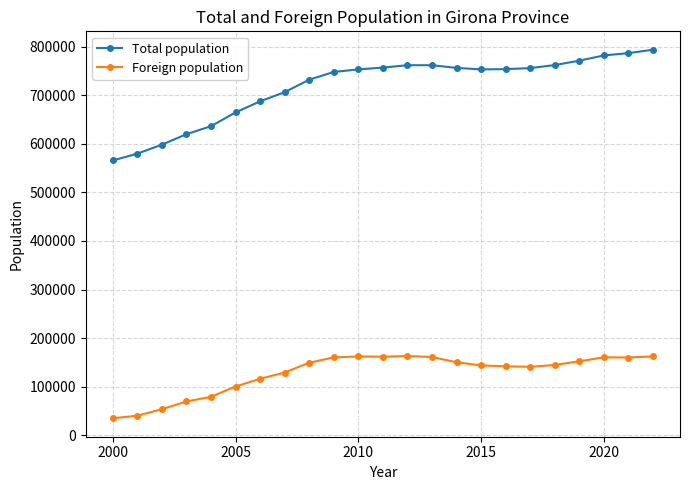

True or false: Foreign population has more than 0 interior local peaks.

True